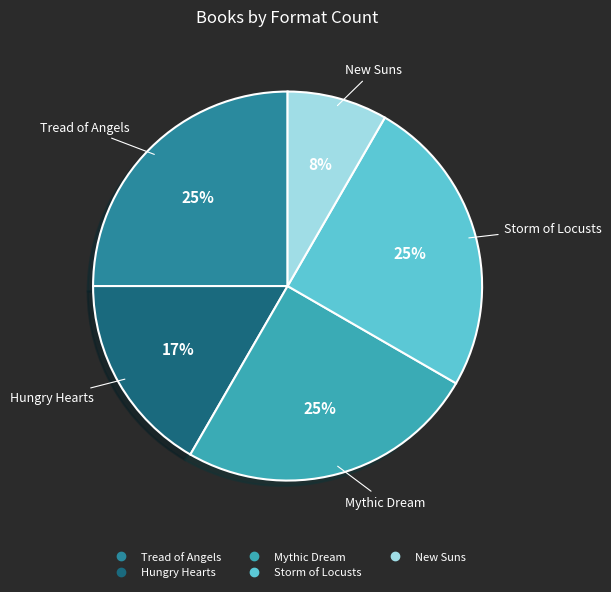

Does Mythic Dream account for over 50% of the chart?

No